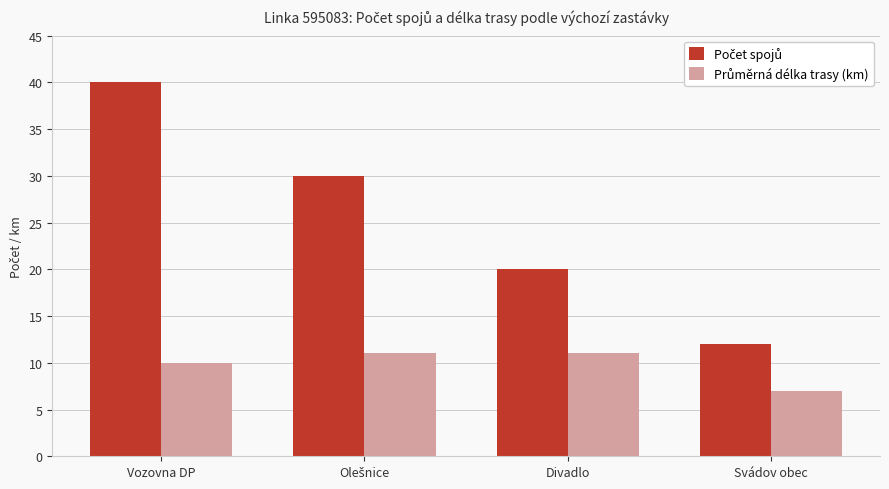

What is the difference between the highest and lowest values at Vozovna DP?

30